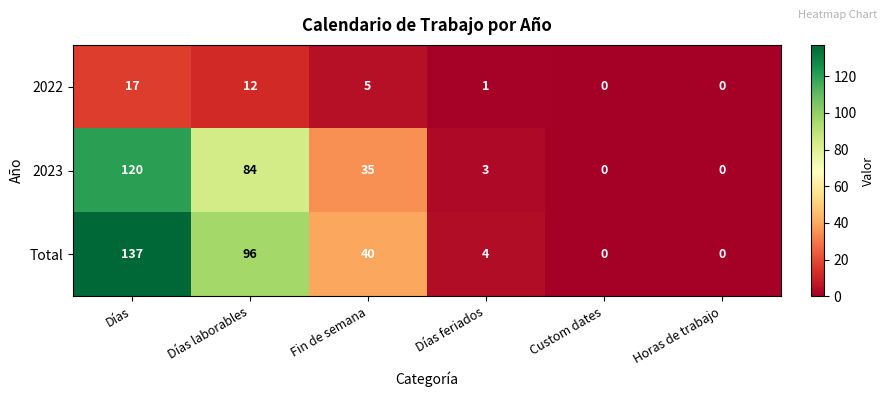

What is the average value of the Total series?

46